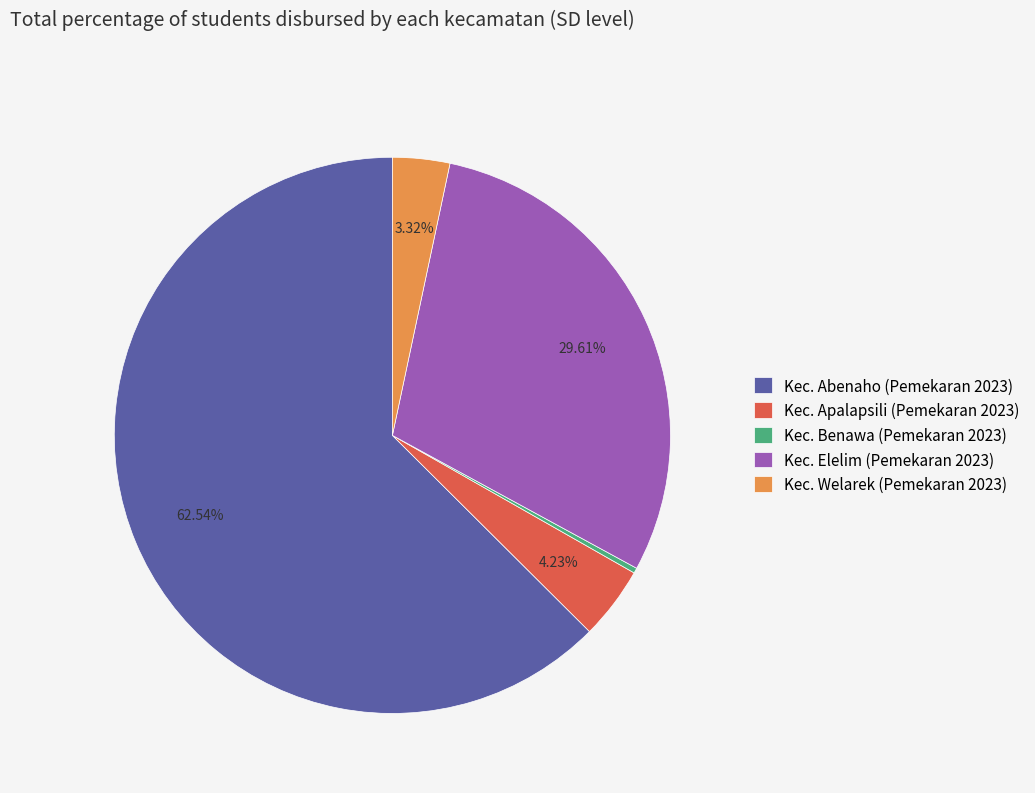

To the nearest percent, what is the difference between the Kec. Elelim (Pemekaran 2023) and Kec. Apalapsili (Pemekaran 2023) slice percentages?

25%